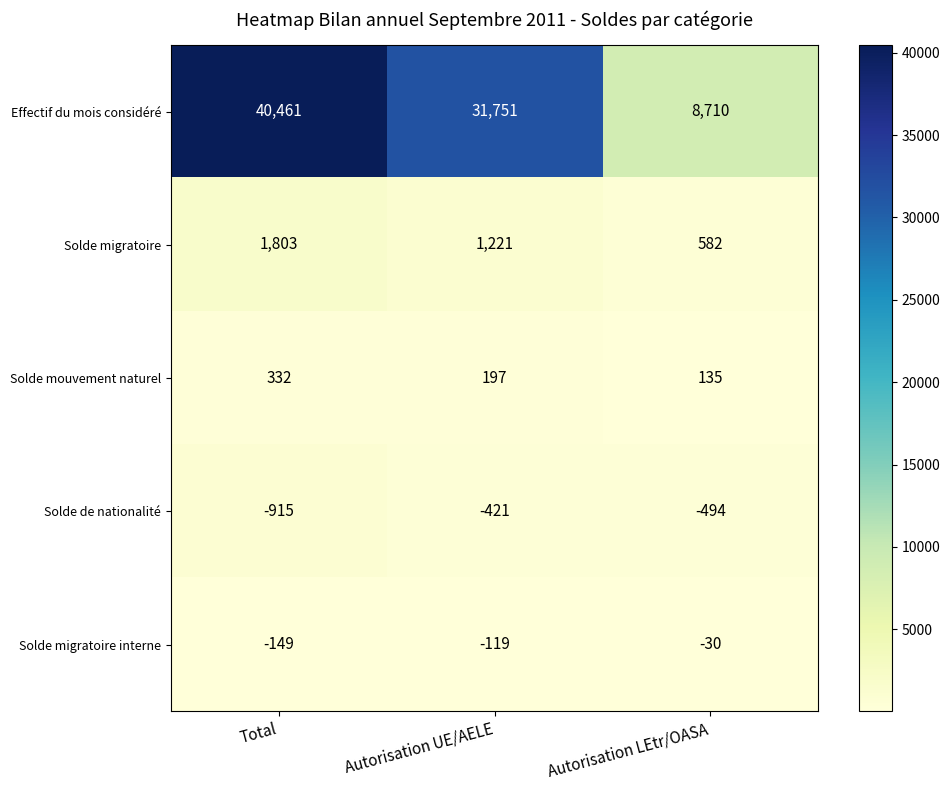

Reading left to right, extract all data points from this chart.

Effectif du mois considéré: 40461	31751	8710
Solde migratoire: 1803	1221	582
Solde mouvement naturel: 332	197	135
Solde de nationalité: -915	-421	-494
Solde migratoire interne: -149	-119	-30